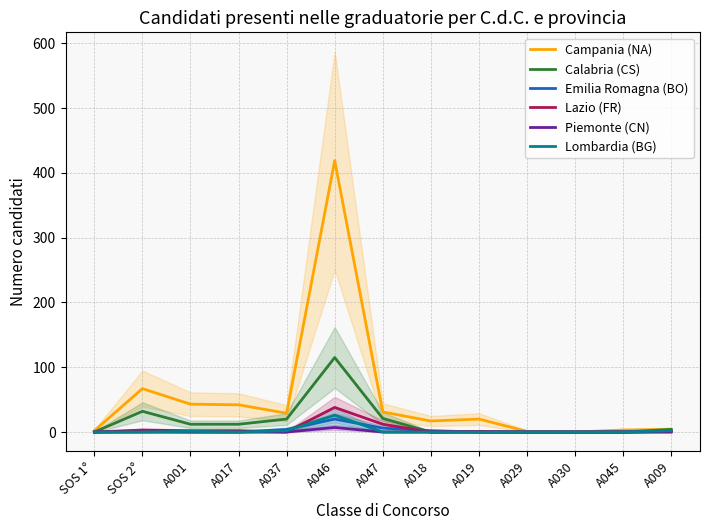

True or false: Calabria (CS) and Piemonte (CN) intersect in this chart.

False